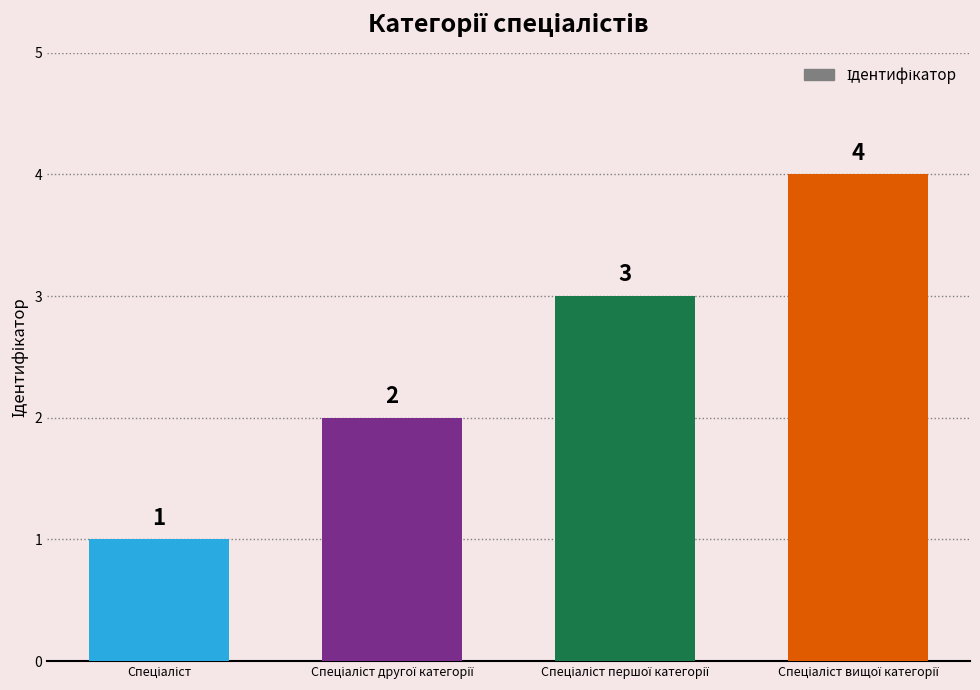

What is the maximum value shown in the chart?

4